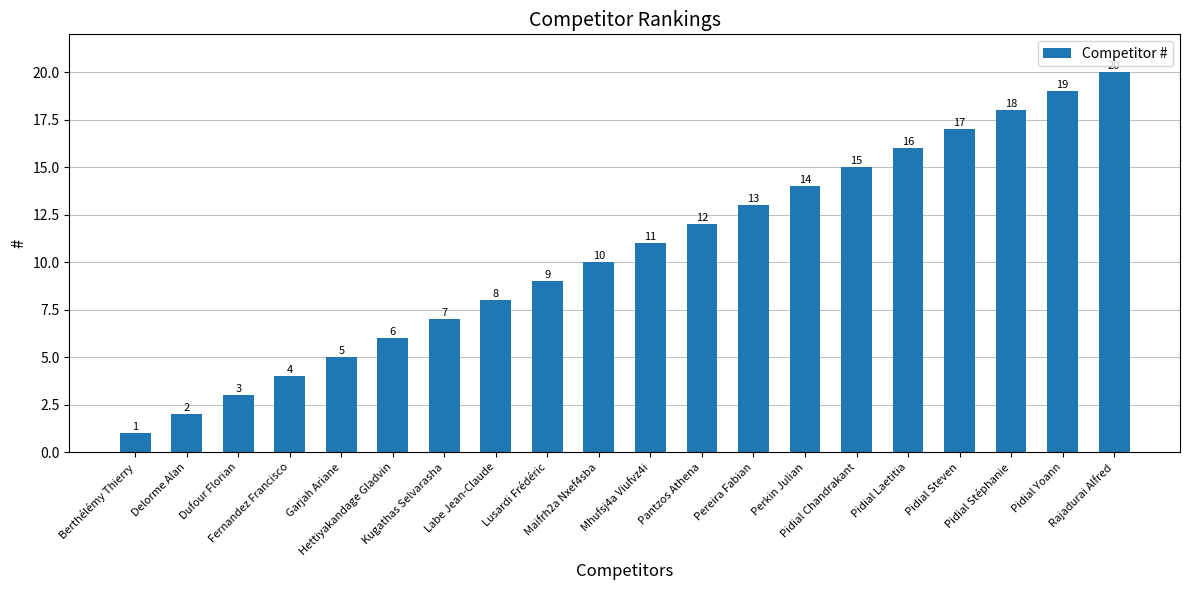

At which category does the chart reach its peak across all series?

Rajadurai Alfred